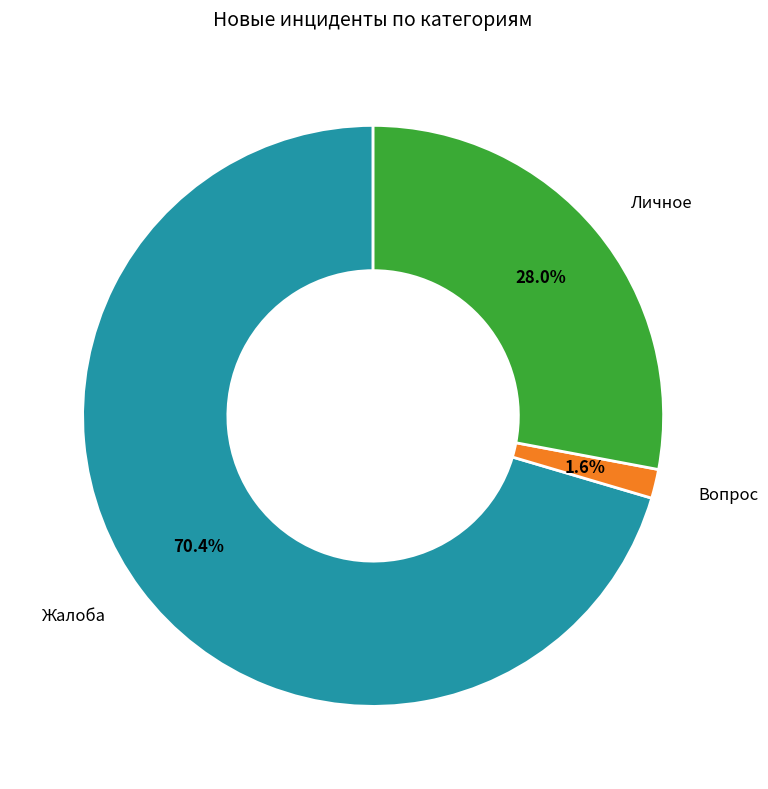

Does any single category account for the majority?

Yes